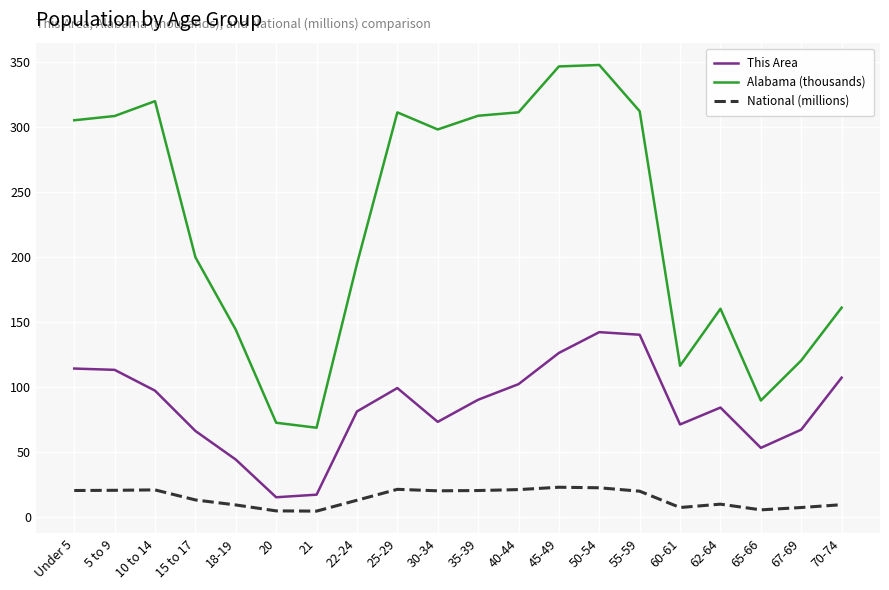

At which category is the sum across all series the highest?

50-54